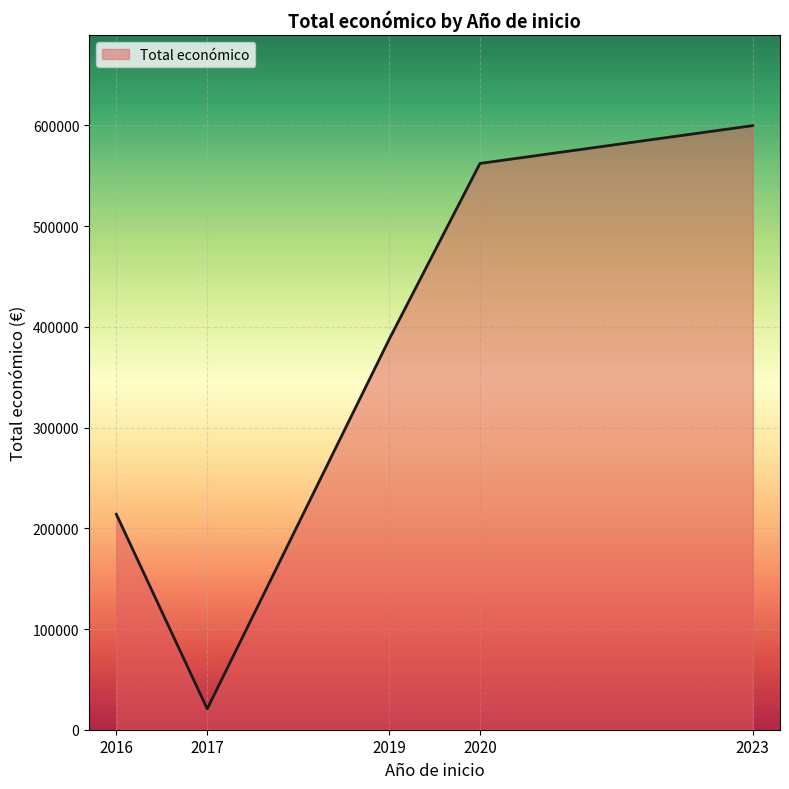

Which label corresponds to the smallest value in the chart?

2017